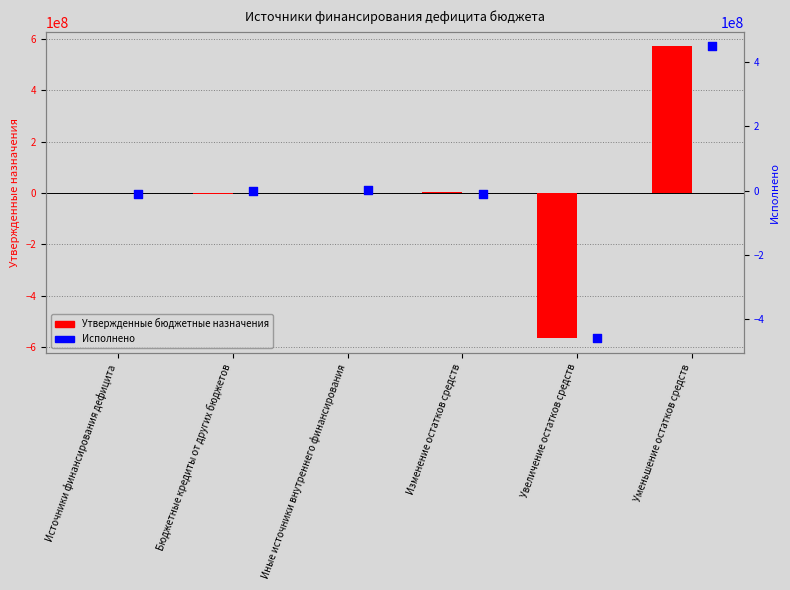

Which series has the largest total across all categories?

Утвержденные бюджетные назначения